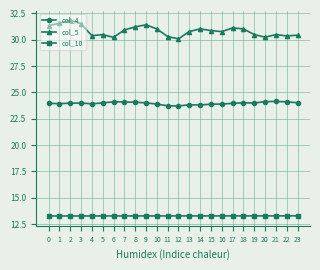

True or false: col_10 has a value of 21.6 at 16.

False